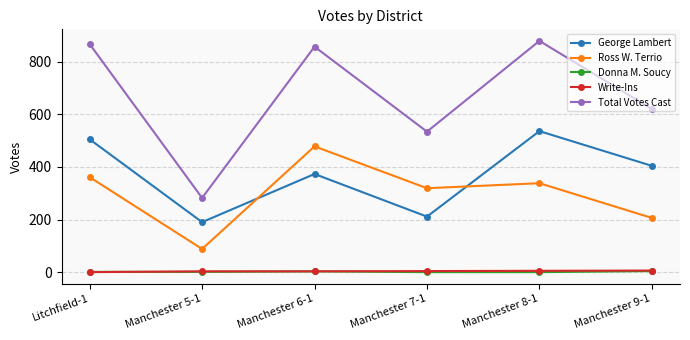

True or false: Write-Ins has more than 2 interior local peaks.

False